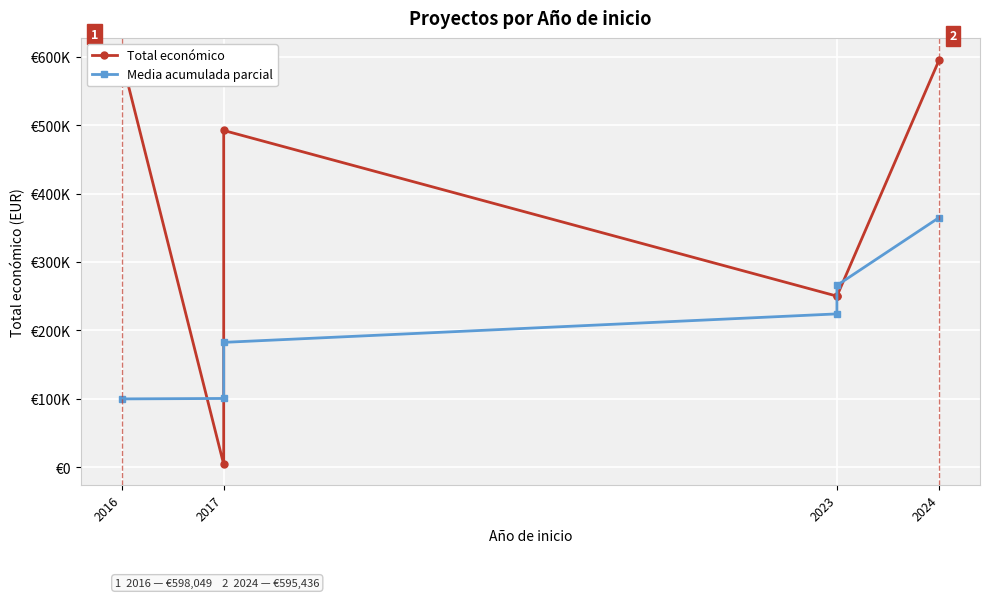

Is it true that Total económico equals 250000.0 at 2023?

True